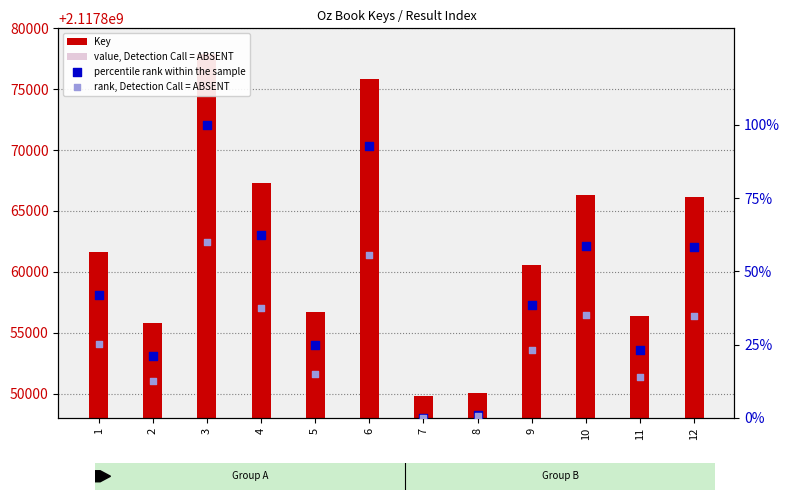

At which category is the sum across all series the highest?

3